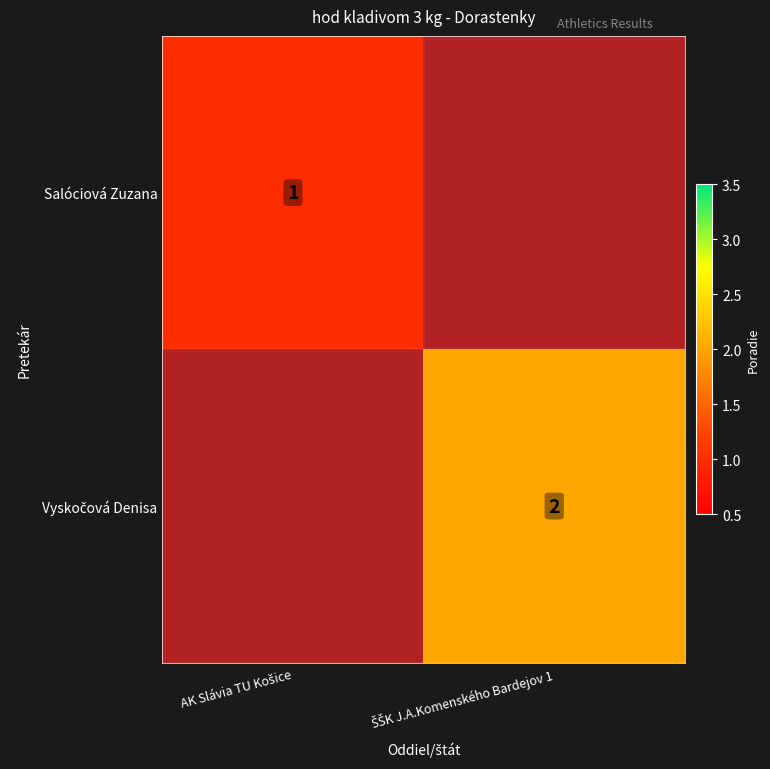

The value of Salóciová Zuzana at AK Slávia TU Košice is 1.0. True or false?

True